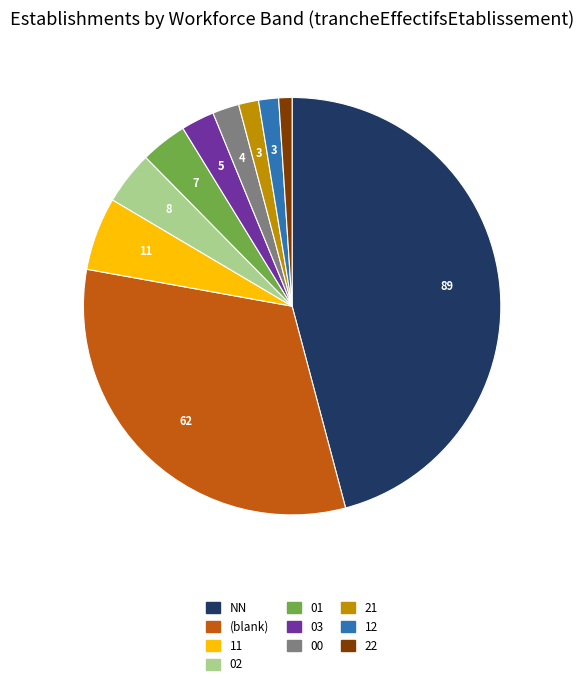

Does any single category account for the majority?

No